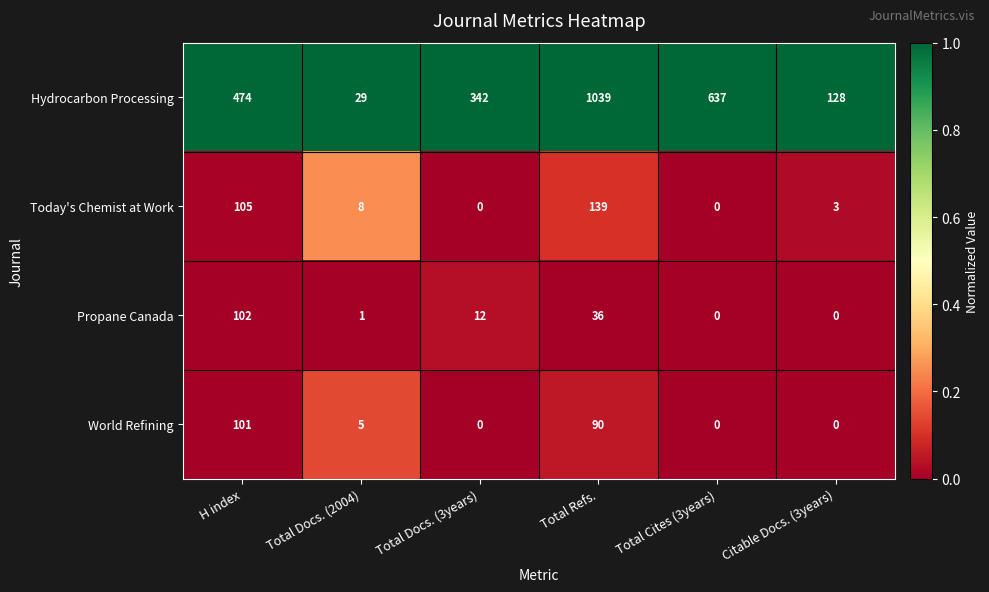

What is the maximum value shown in the chart?

1039